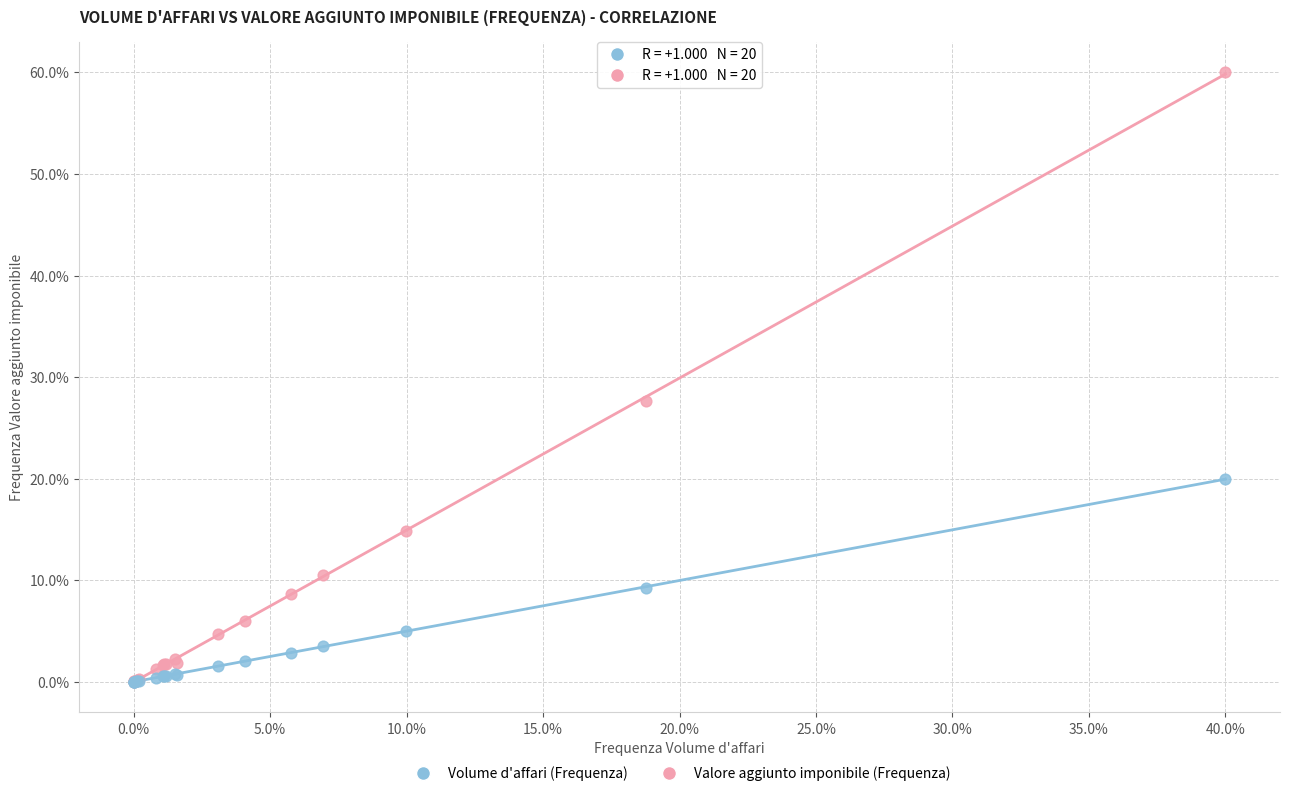

What are all the series names shown in the legend?

Volume d'affari (Frequenza), Valore aggiunto imponibile (Frequenza)